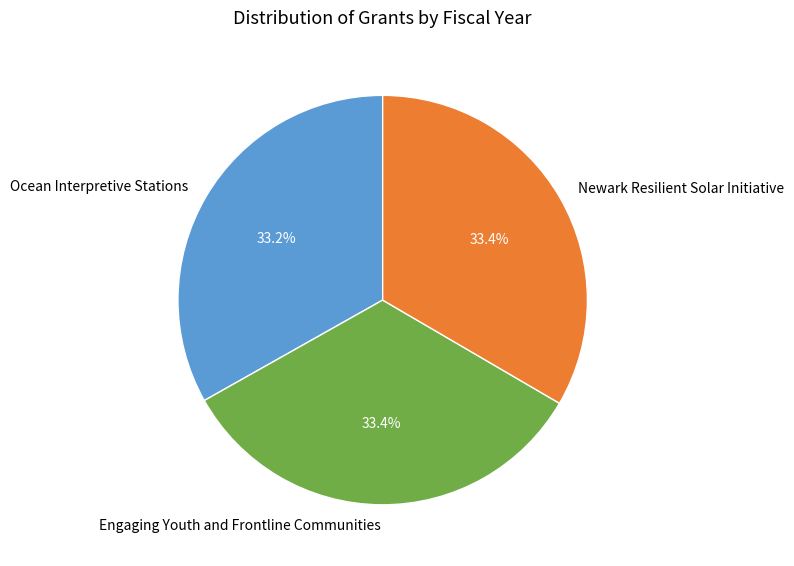

Is Ocean Interpretive Stations the majority of the pie?

No